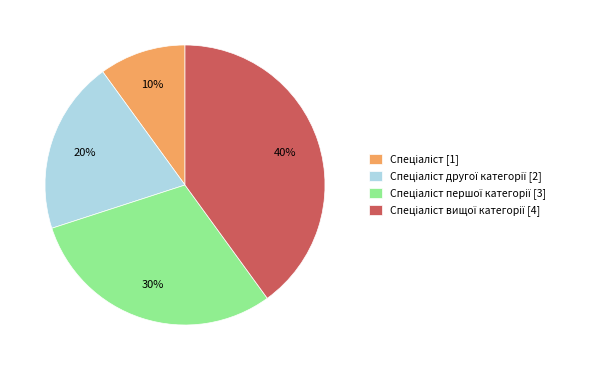

Is there any slice that represents more than half of the pie?

No